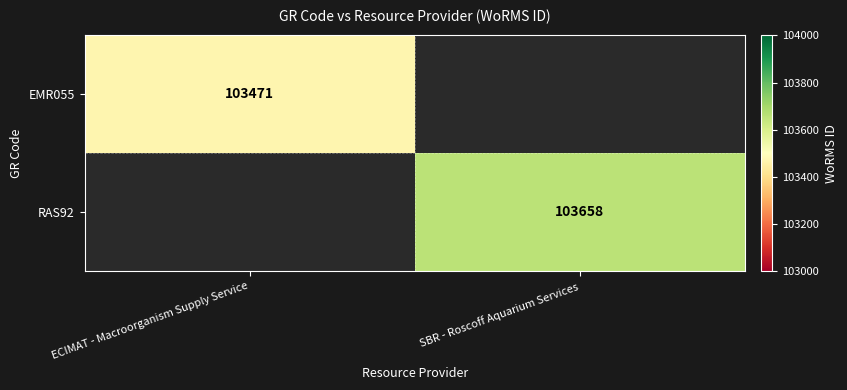

The value of RAS92 at SBR - Roscoff Aquarium Services is 103658. True or false?

True